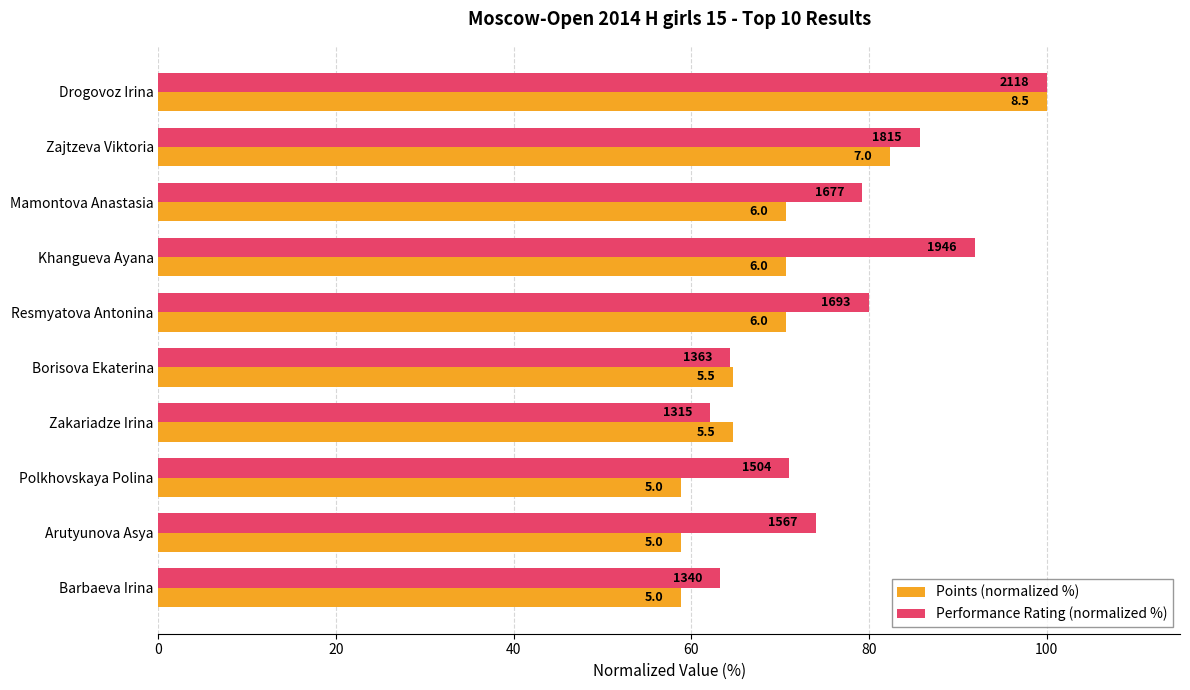

What are all the series names shown in the legend?

Points (normalized %), Performance Rating (normalized %)